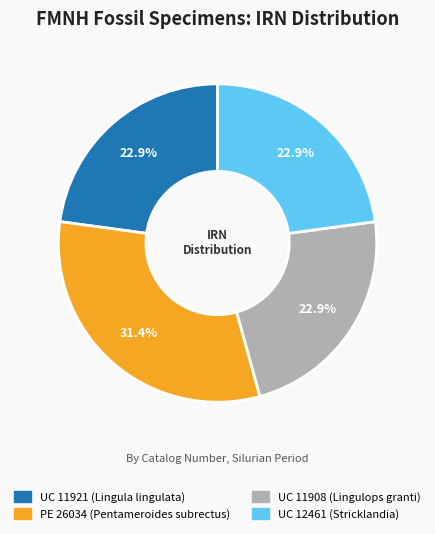

Does UC 12461 (Stricklandia) represent more than half of the total?

No